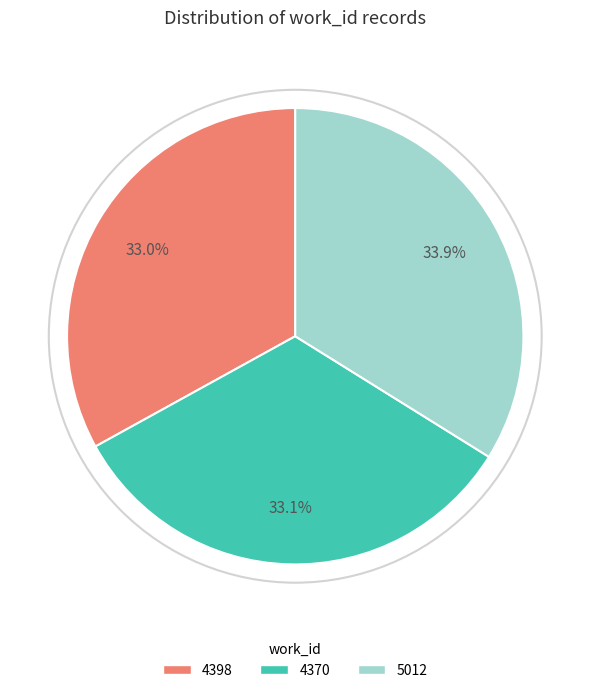

To the nearest percent, what percentage of the pie is 4398?

33%